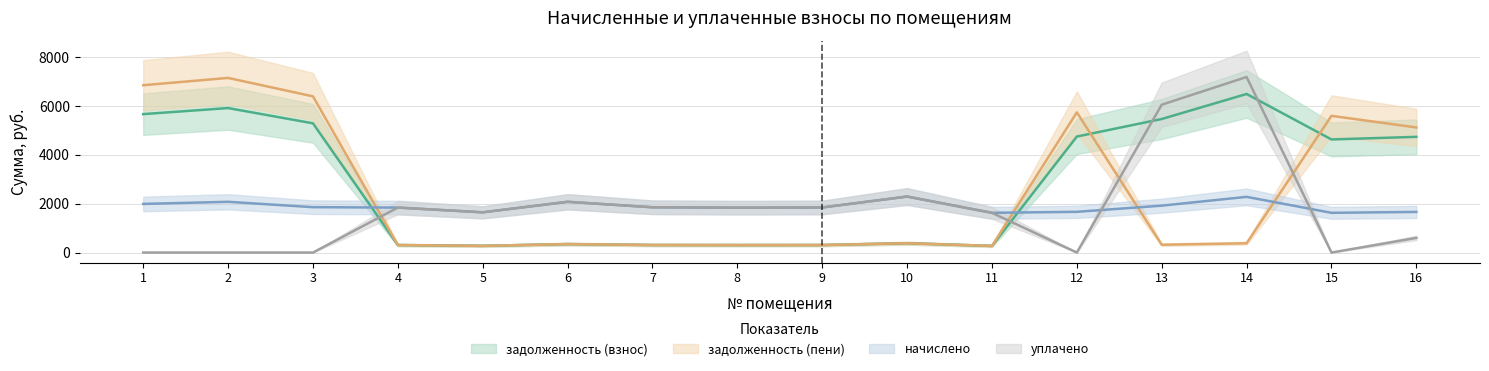

Reading left to right, what are all the values shown in this chart?

задолженность (взнос): 5670.3	5917.8	5293.0	307.5	274.6	346.4	309.1	306.4	307.7	382.3	271.2	4750.8	5469.9	6495.4	4632.9	4739.0
задолженность (пени): 6853.5	7152.7	6397.5	307.1	274.6	346.4	309.1	306.4	307.7	382.3	271.2	5742.1	320.2	380.2	5599.6	5123.6
начислено: 1991.3	2078.3	1858.9	1842.3	1647.7	2078.3	1854.7	1838.2	1846.4	2293.6	1627.0	1668.4	1921.0	2281.1	1627.0	1664.3
уплачено: 0.0	0.0	0.0	1842.3	1647.7	2078.3	1854.7	1838.2	1846.4	2293.6	1627.0	0.0	6055.2	7190.6	0.0	600.0